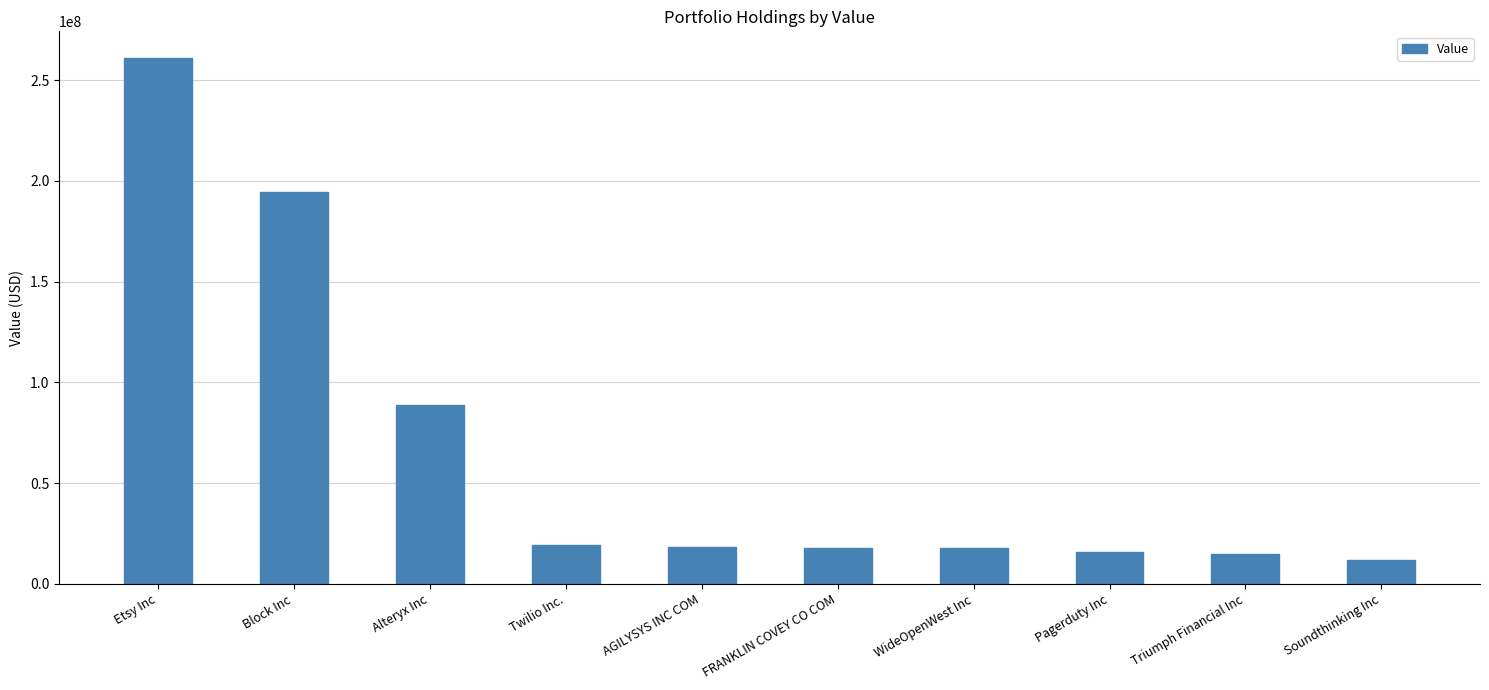

Where does the data first go above 18194000?

Etsy Inc